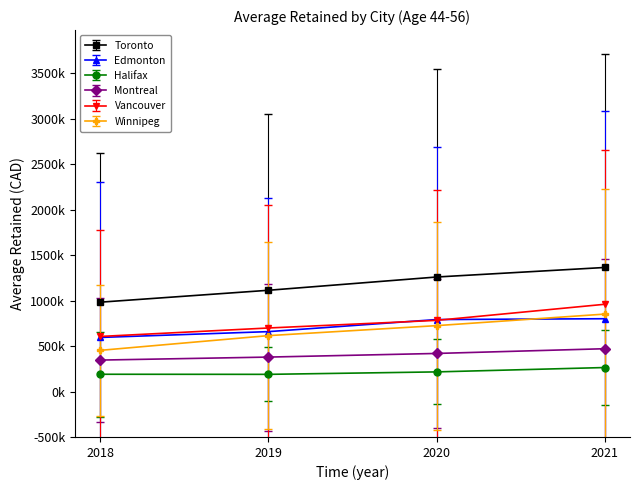

How many Winnipeg values are between 615000 and 852000?

3